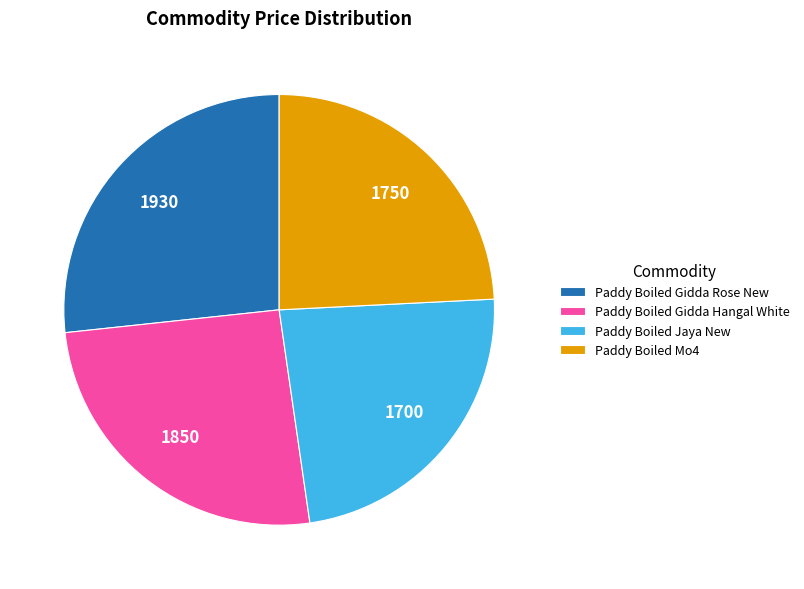

Which category has the biggest portion of the pie?

Paddy Boiled Gidda Rose New